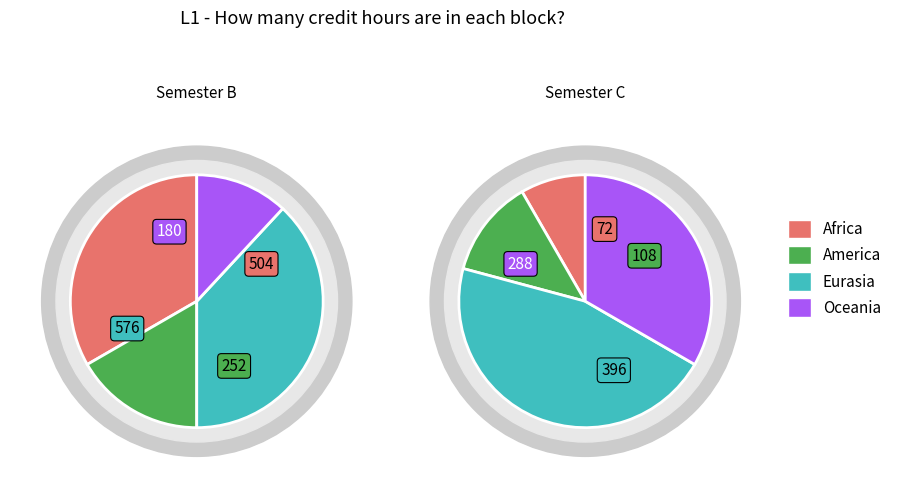

True or false: Б1.О.21 accounts for 1% of the total.

False